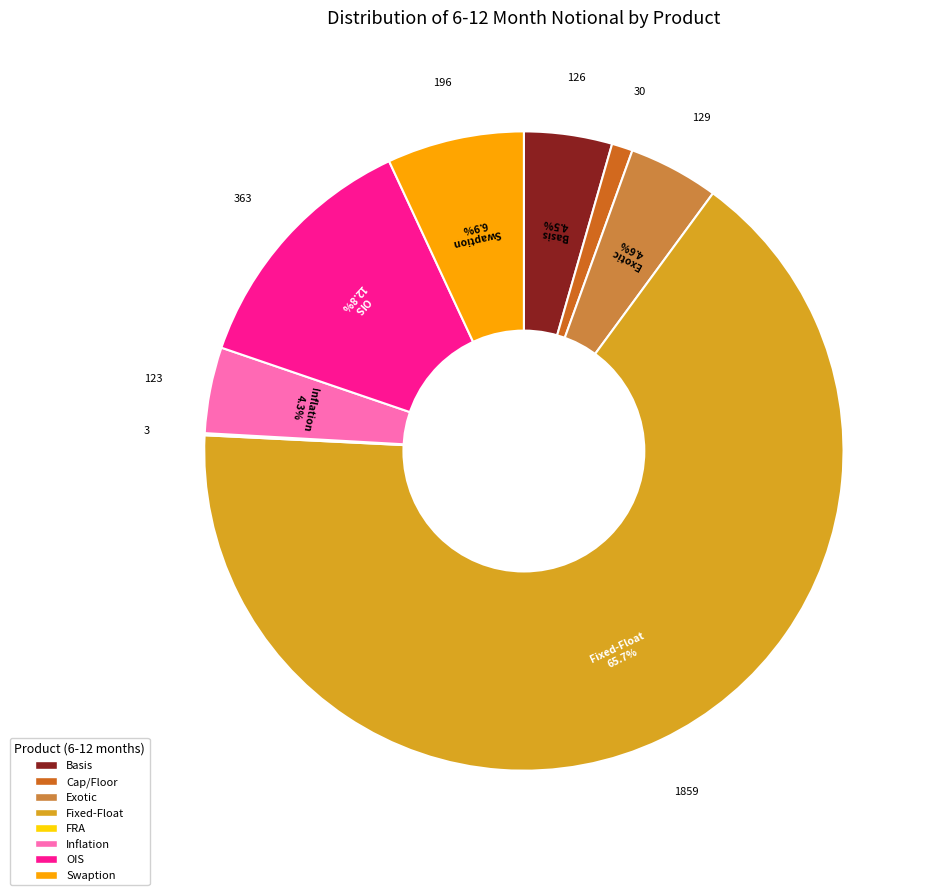

To the nearest percent, what is the difference between the Swaption and Exotic slice percentages?

2%